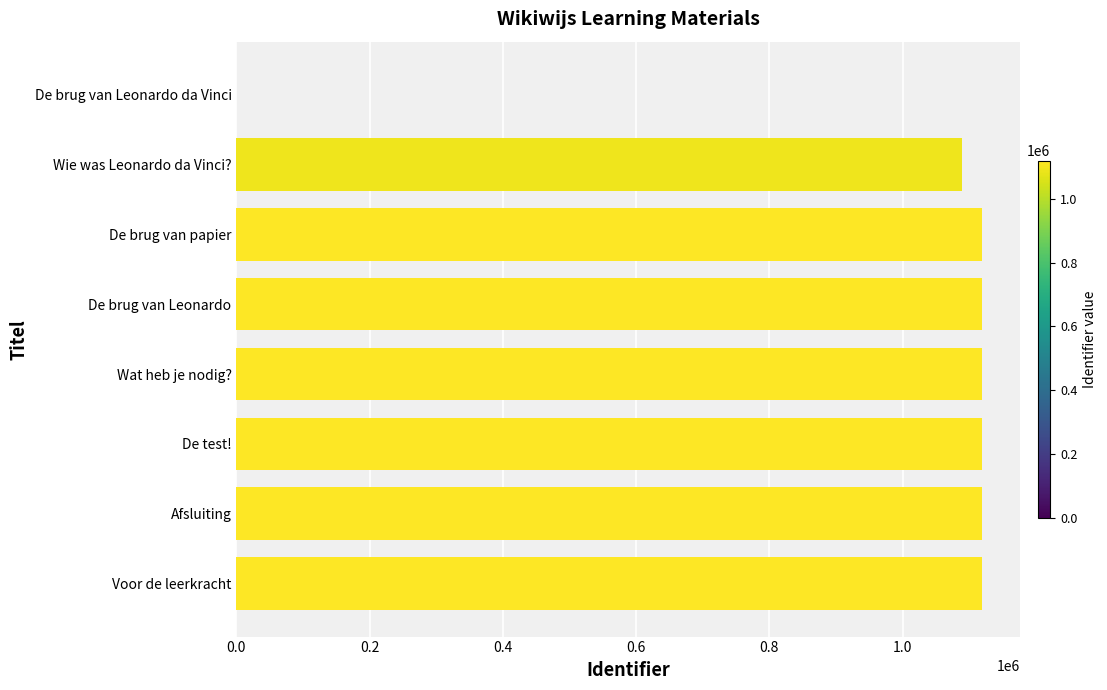

What is the sum of all values?

7806125